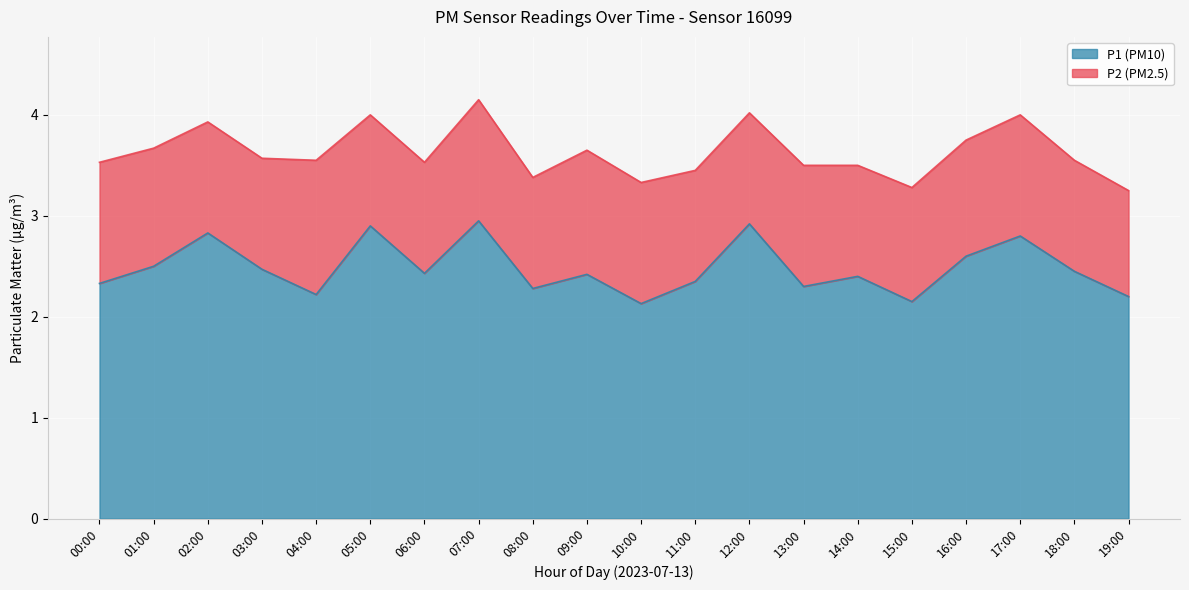

What is the label of the 16th point from the right?

04:00